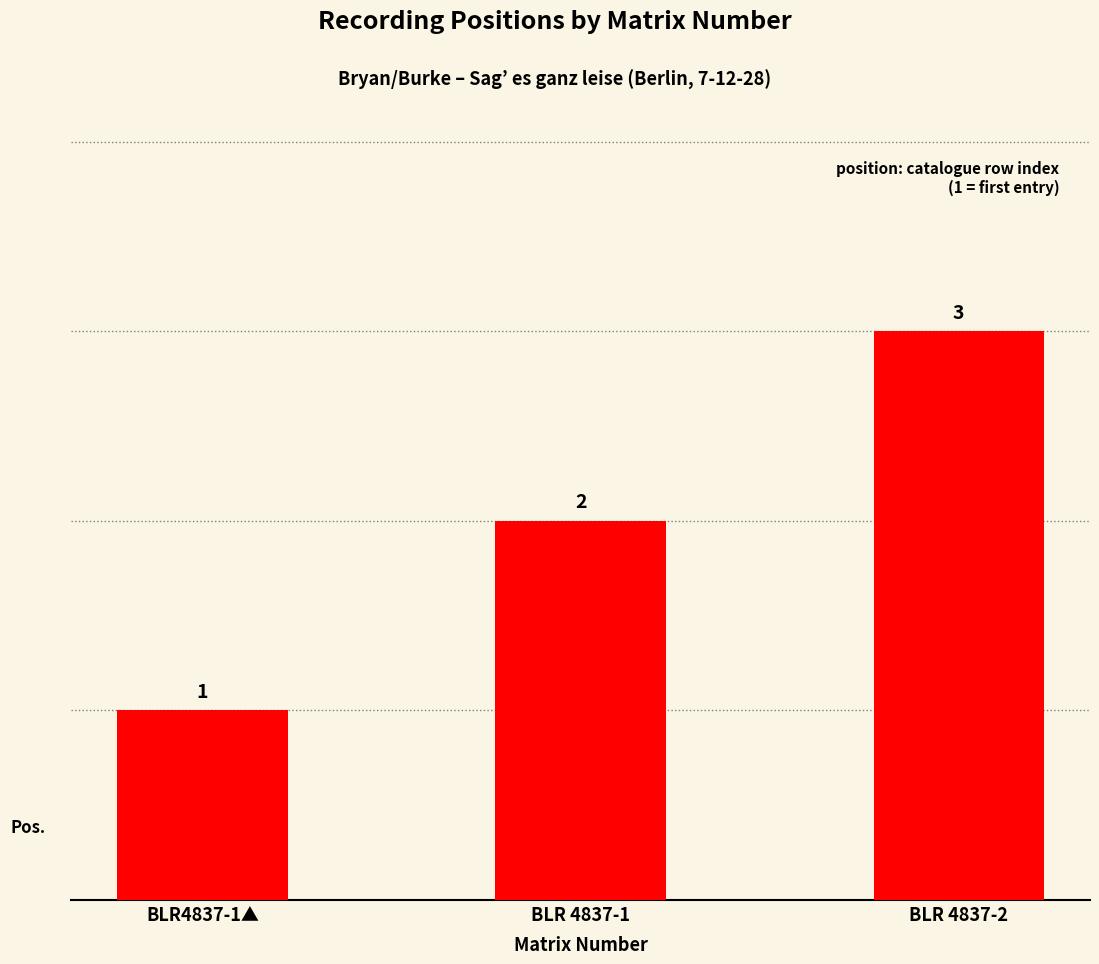

How many data points are less than 2?

1